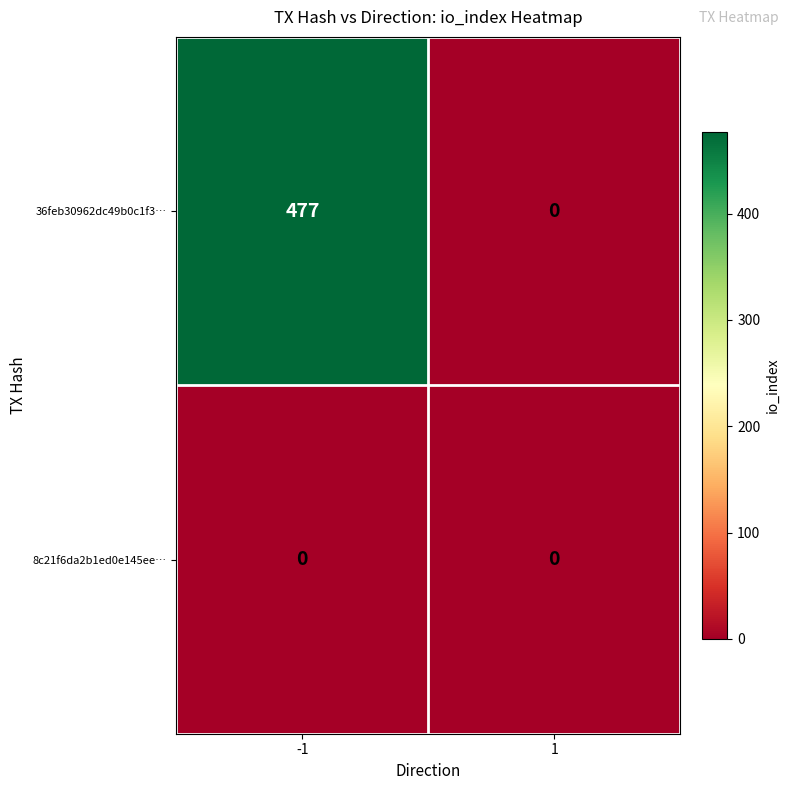

Which series has the largest total across all categories?

36feb30962dc49b0c1f3…